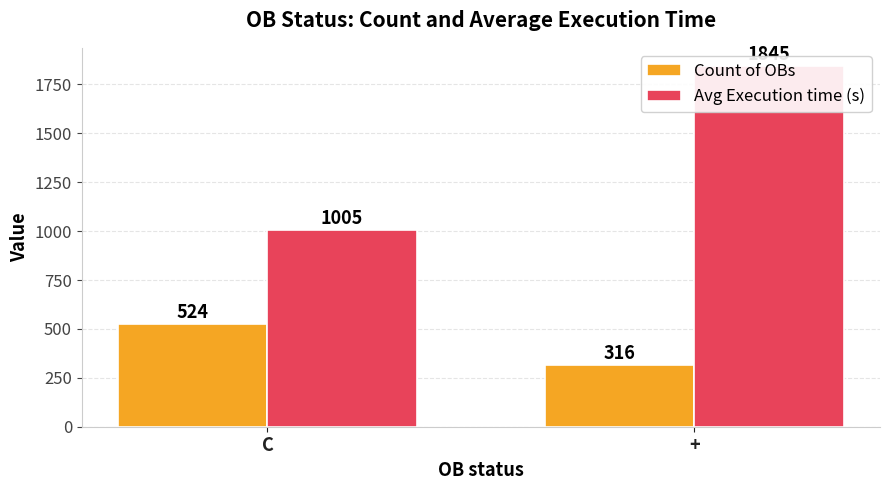

How many groups of bars are there?

2